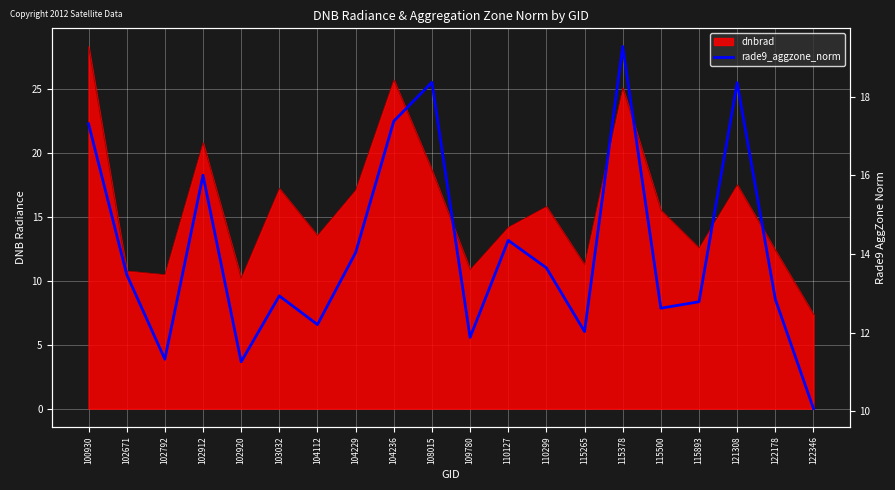

At which category does the data reach its first local peak?

102912